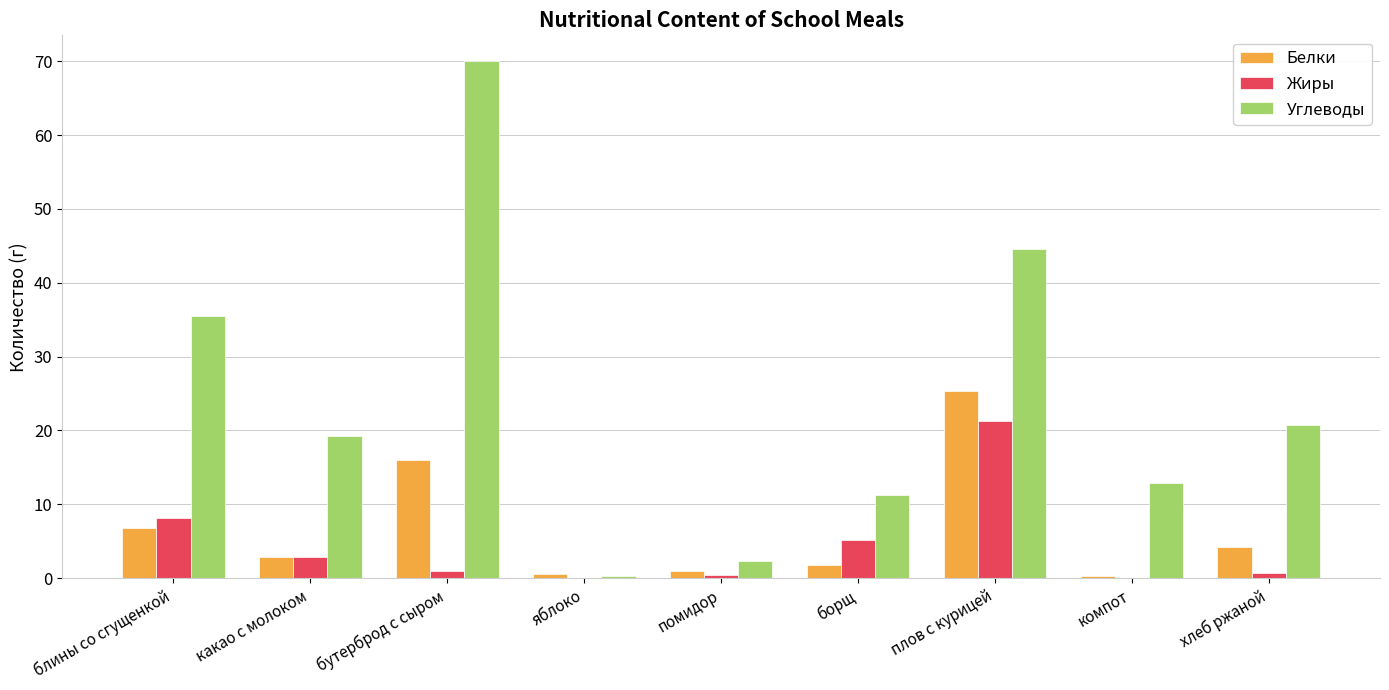

The value of Углеводы at компот is 12.8. True or false?

True